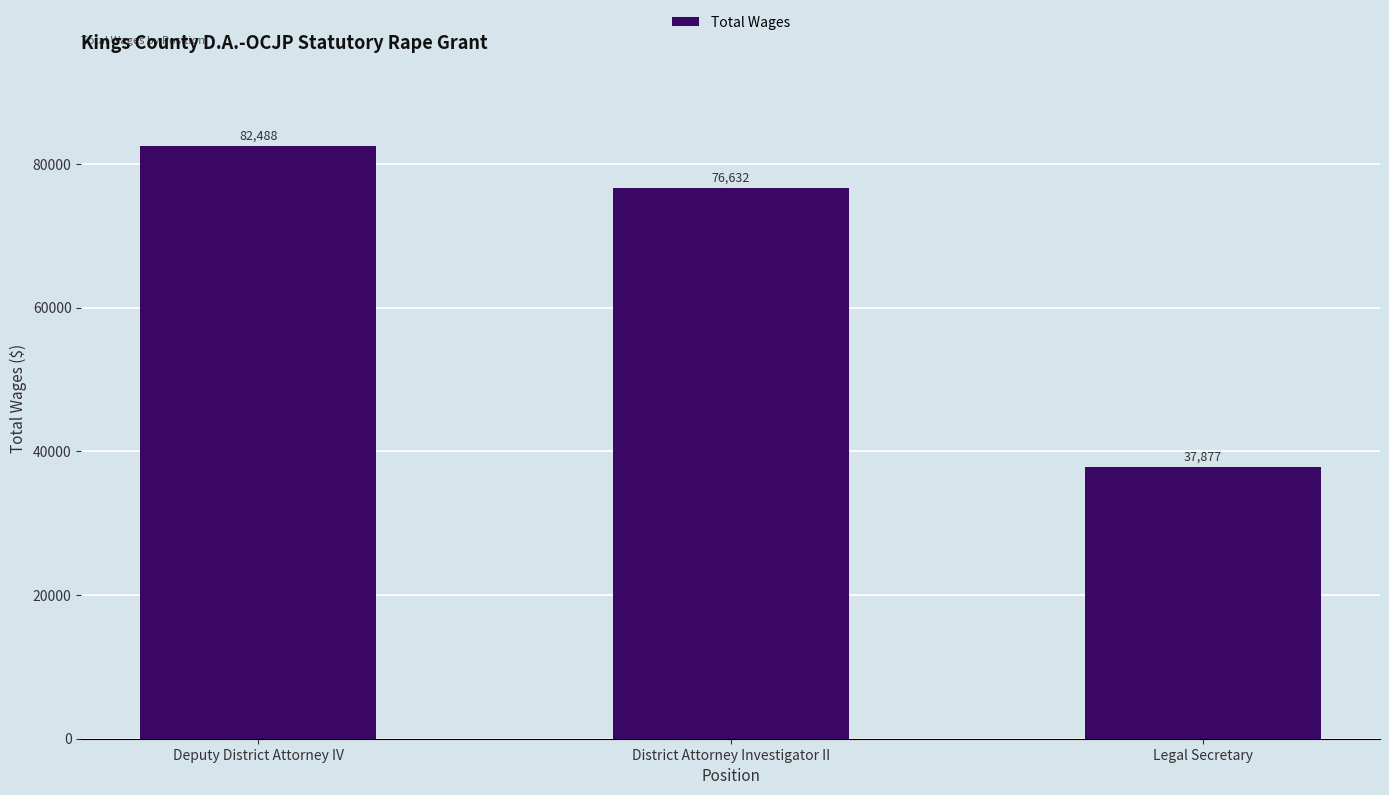

How many data points are less than 76632?

1